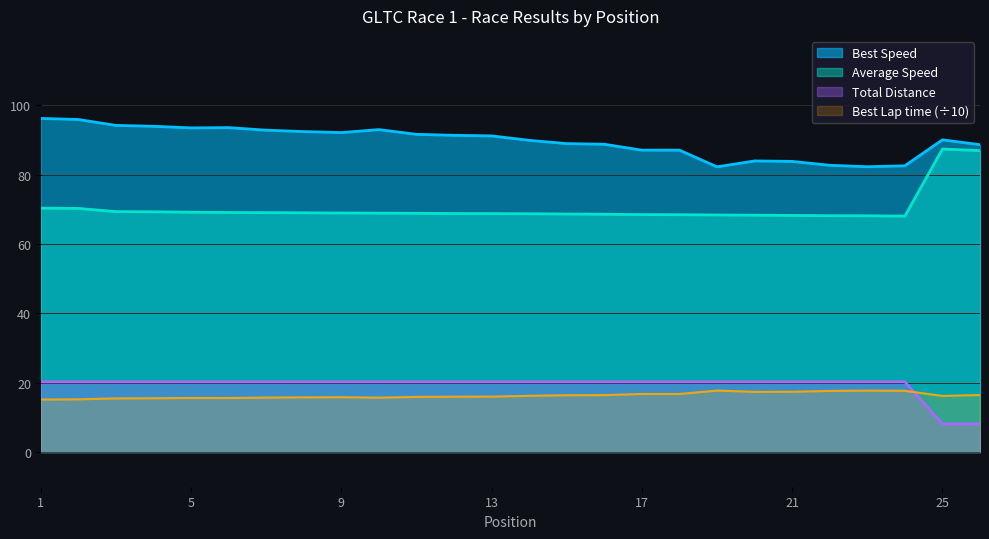

True or false: Best Lap time and Best Speed intersect in this chart.

False